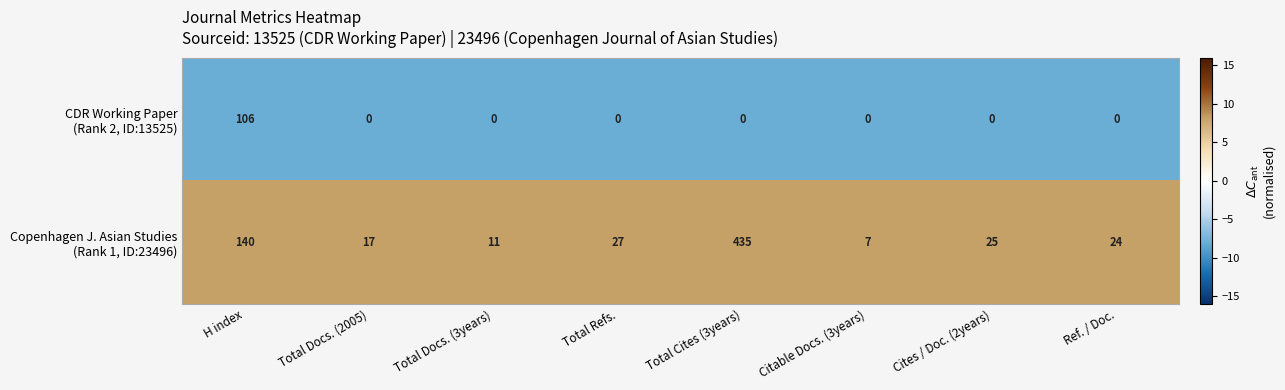

At which category is the sum across all series the highest?

Total Cites (3years)